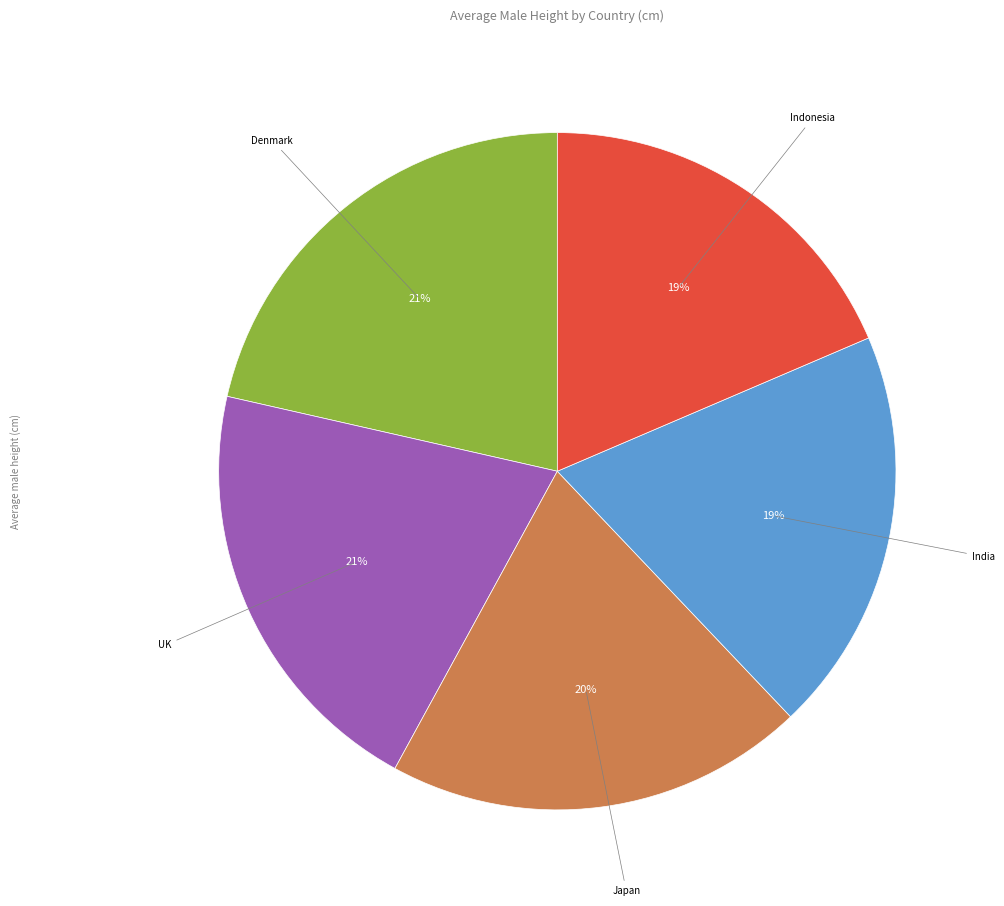

Is there a majority slice in this chart?

No